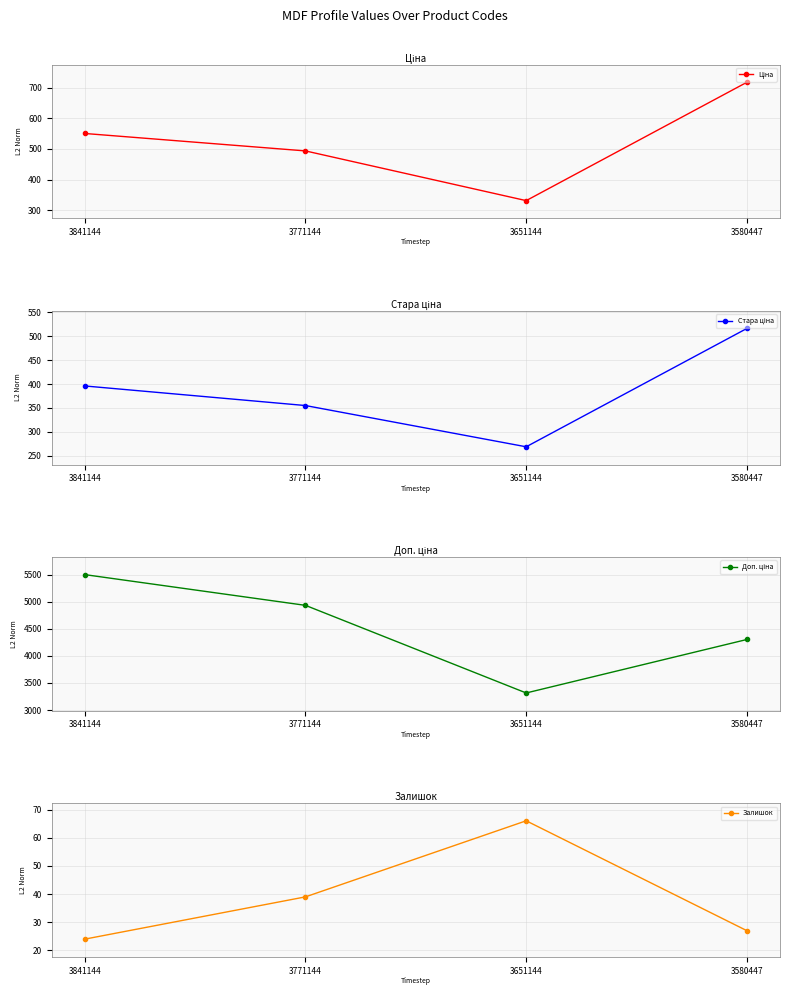

Which series has the largest total across all categories?

Доп. ціна